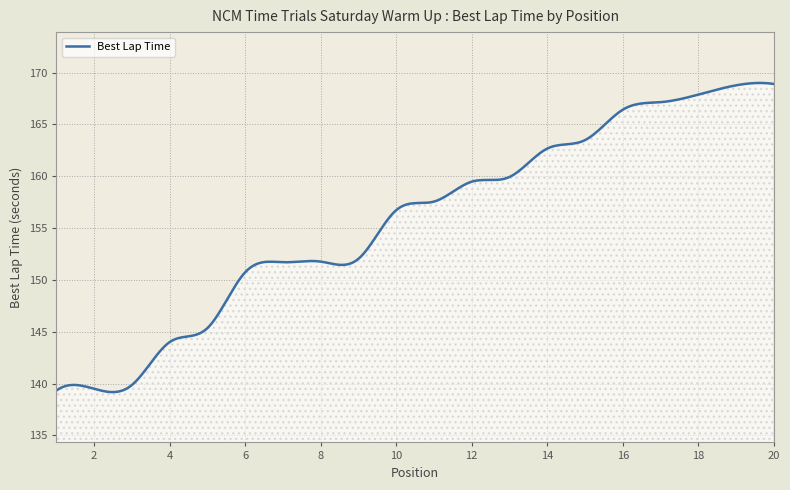

Is this an area chart (filled region under the line)?

No